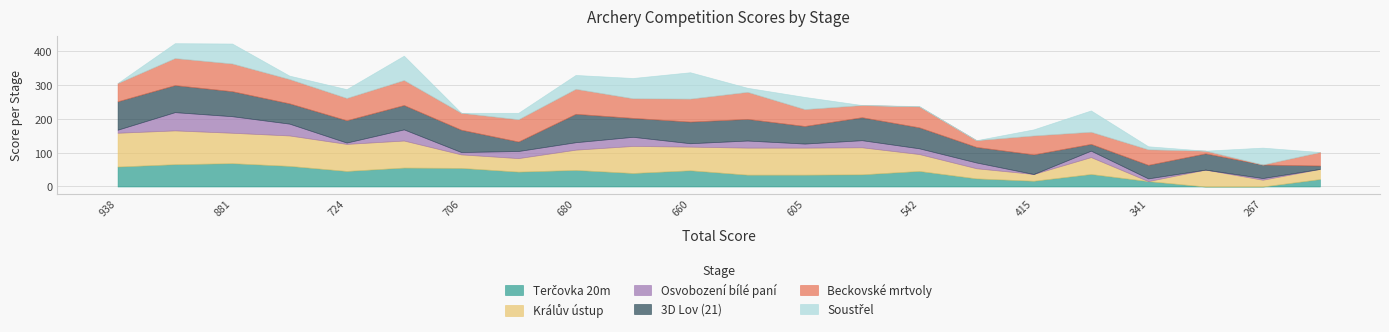

Between 724 and 341, which series saw the biggest shift?

Králův ústup